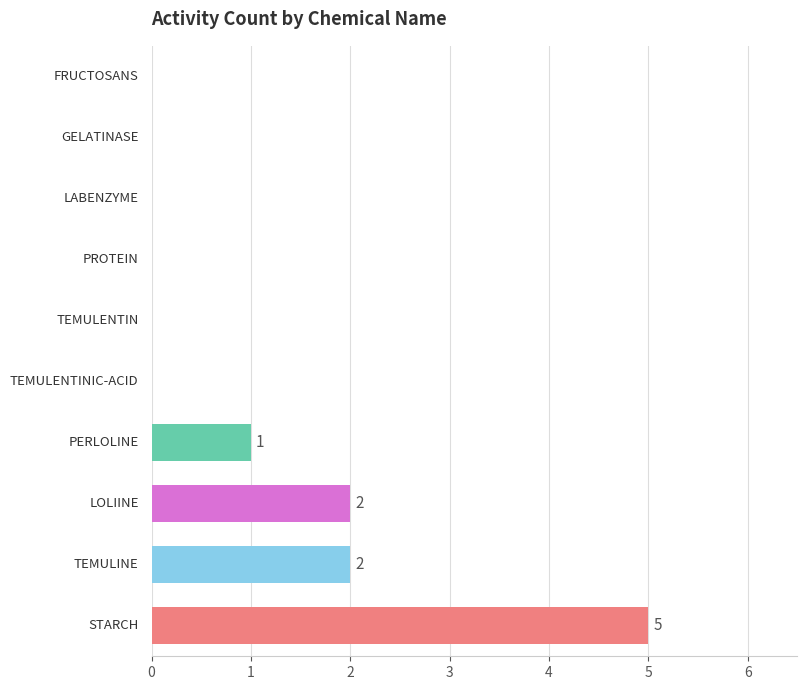

What is the sum of all values?

10